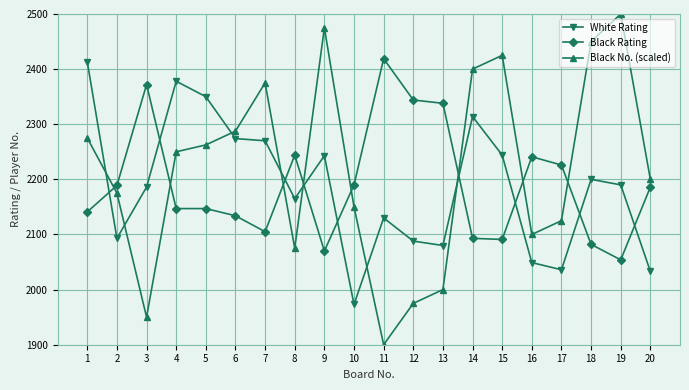

What is the spread (max minus min) of values at 4?

231.0